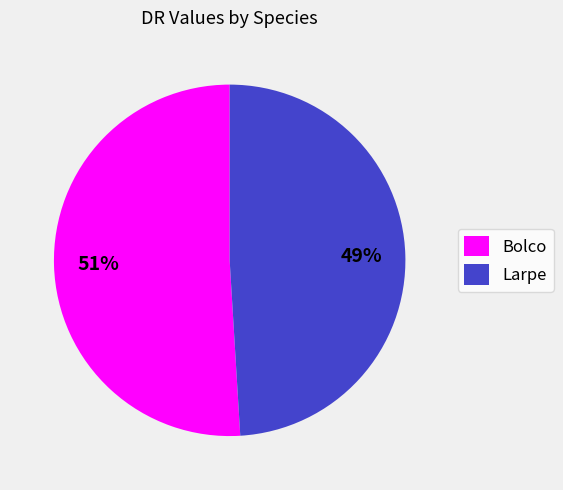

Which category has the smallest portion of the pie?

Larpe